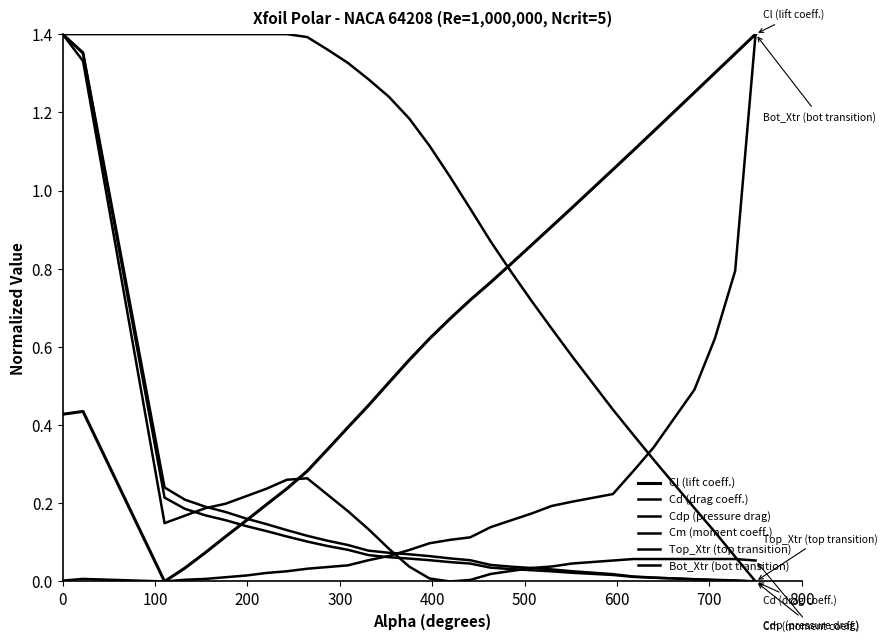

Does the chart display data point markers on the line(s)?

No